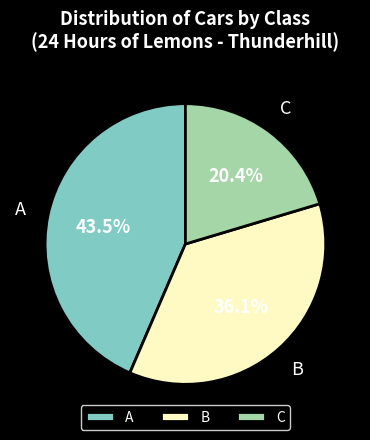

Count the number of slices in the pie.

3